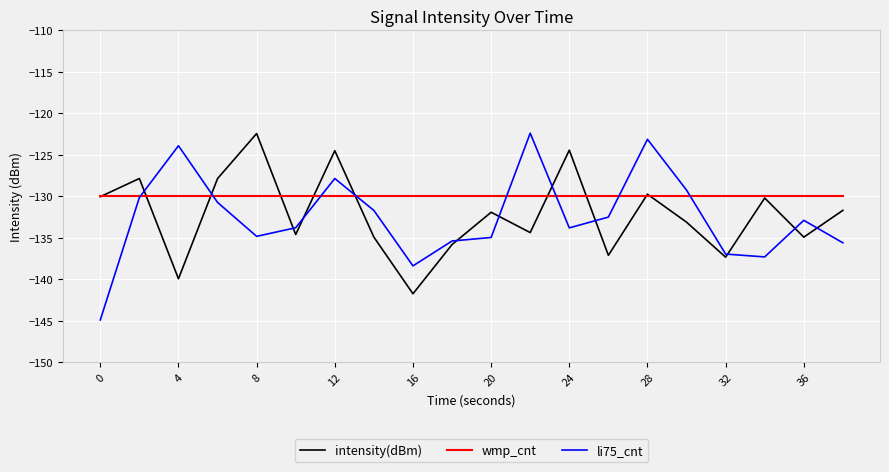

What is the maximum value for wmp_cnt?

-130.0